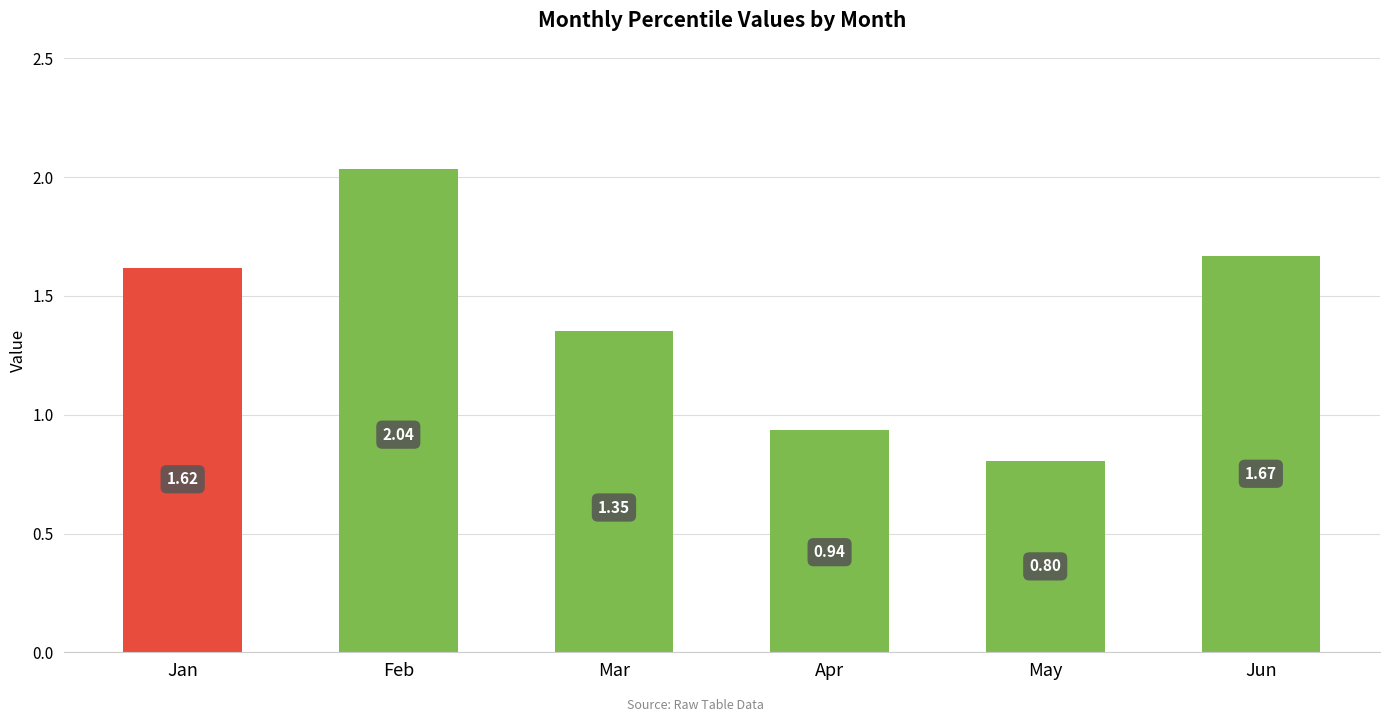

Where is the data nearest to the value 1?

Apr